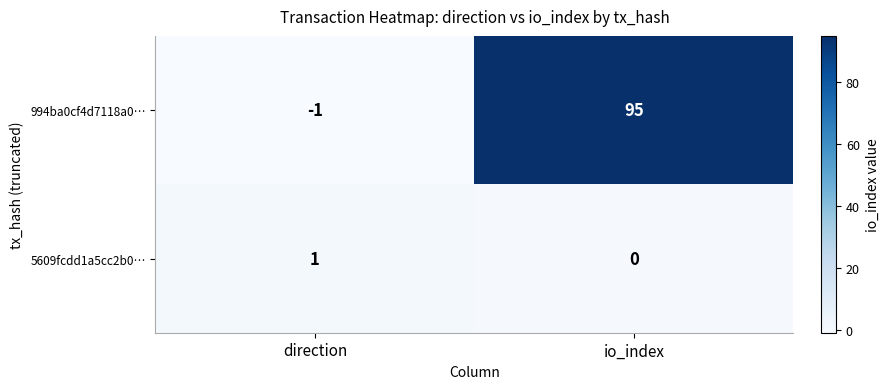

At which category is the sum across all series the highest?

io_index